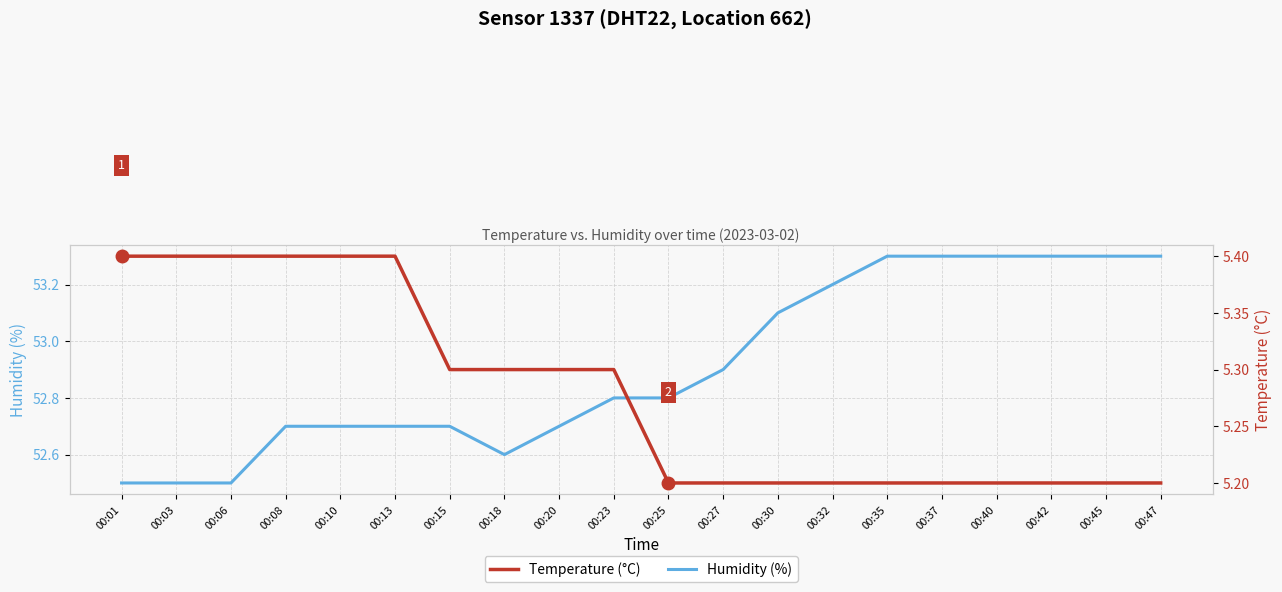

True or false: Humidity (%) and Temperature (°C) cross at least once.

False